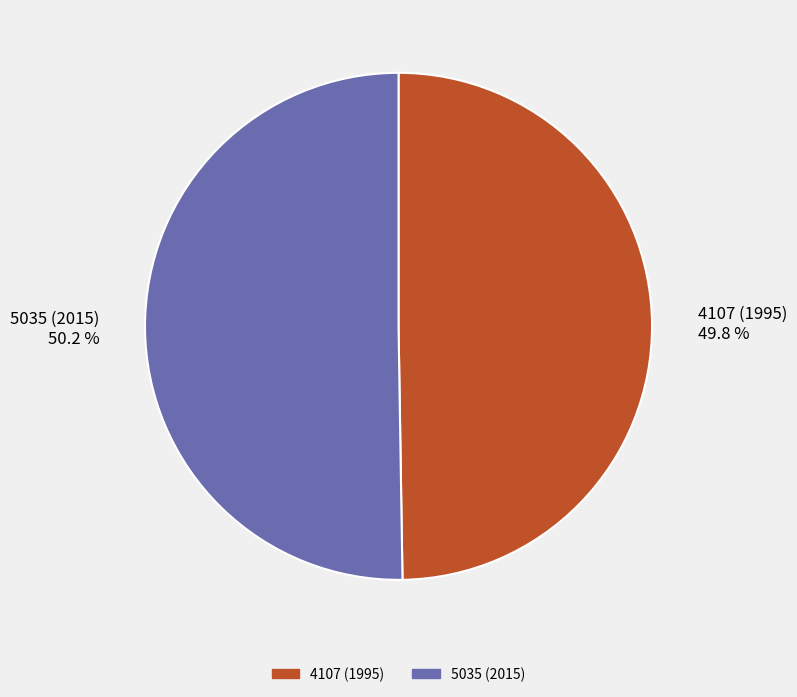

How many segments does this pie chart have?

2